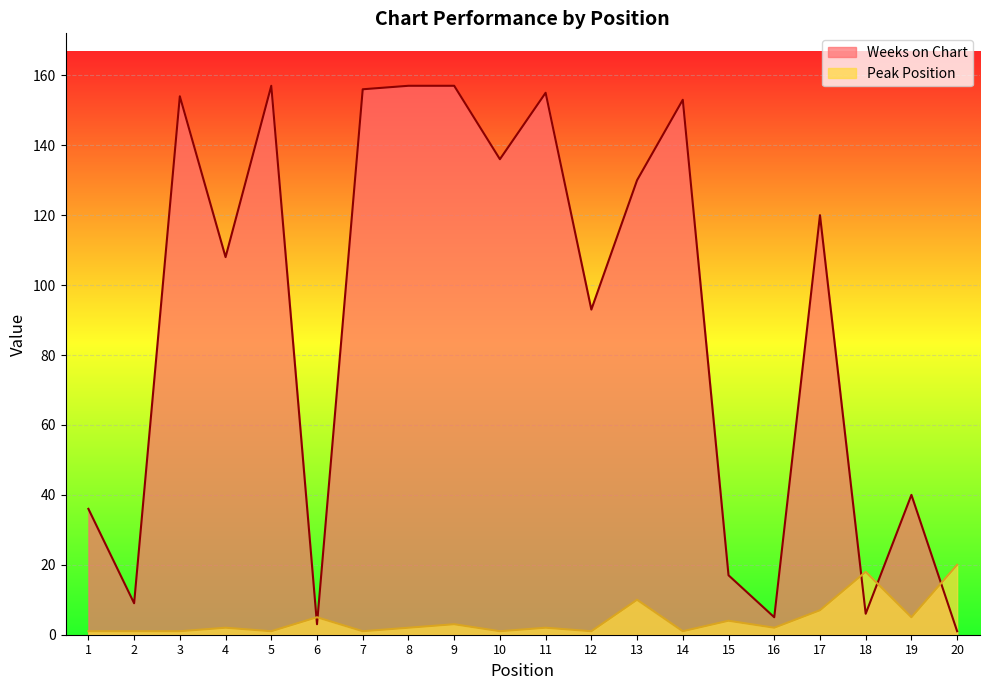

What is the sum of all Peak Position values?

88